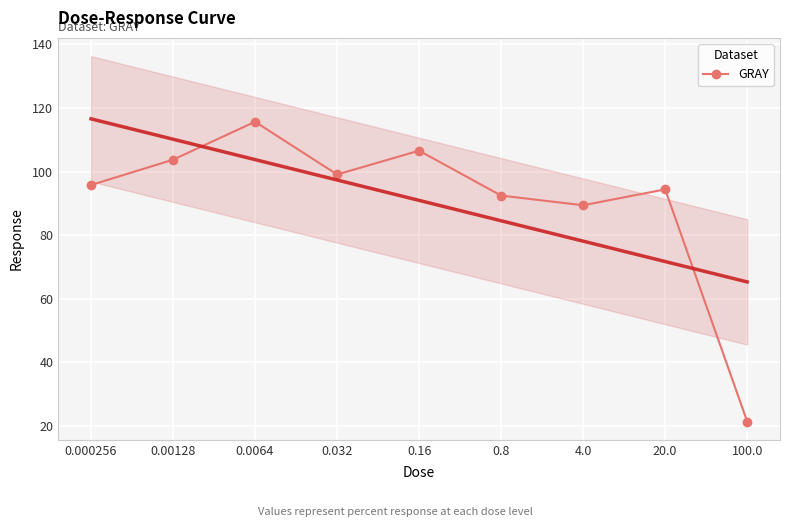

List the labels in order of value, smallest first.

100.0, 4.0, 0.8, 20.0, 0.000256, 0.032, 0.00128, 0.16, 0.0064